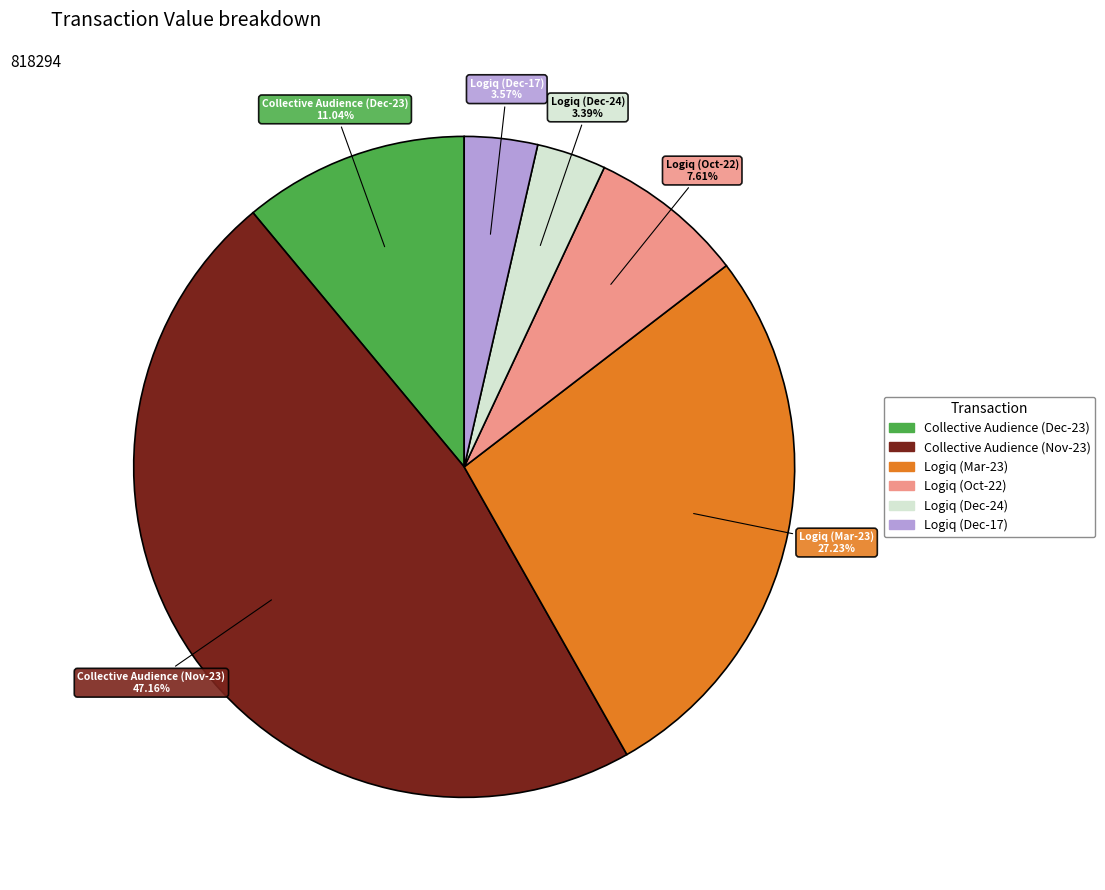

Is there any slice that represents more than half of the pie?

No